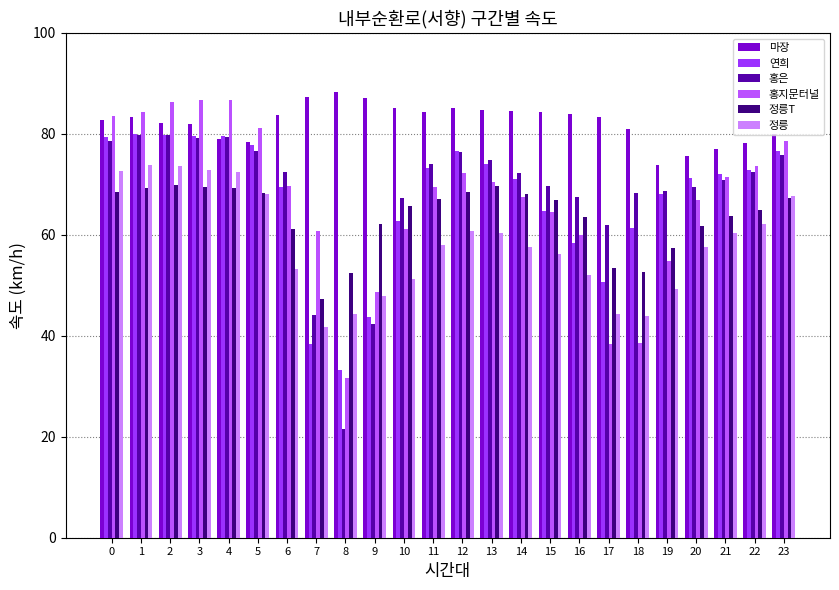

At which label is 정릉T closest to 58?

19